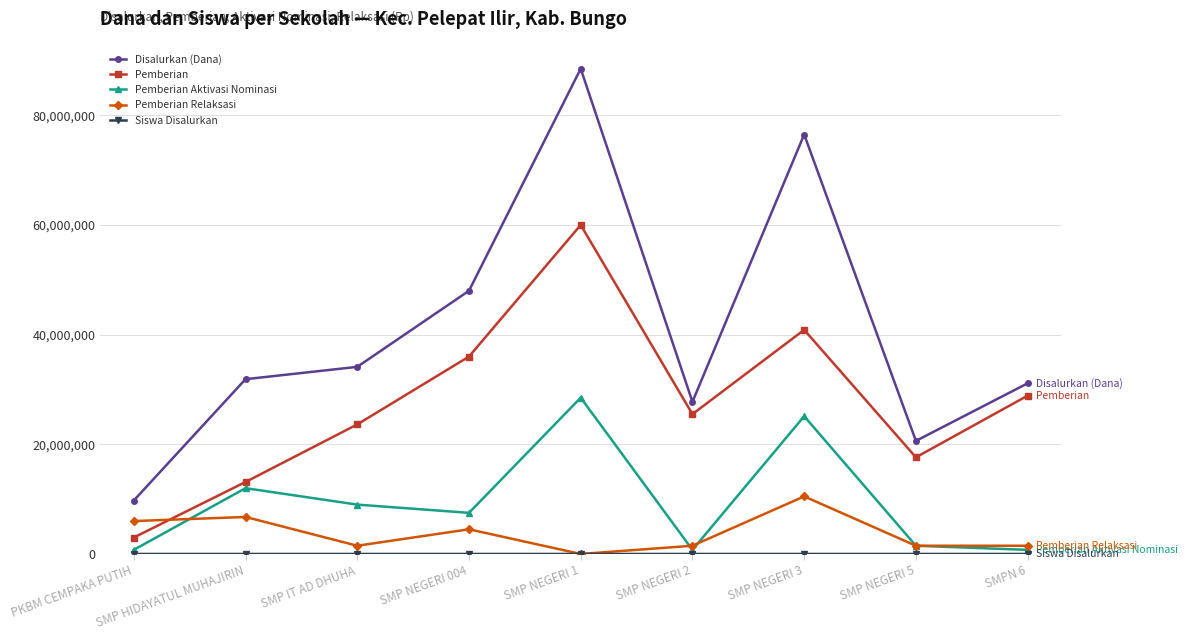

Where is Disalurkan (Dana) nearest to the value 49125000?

SMP NEGERI 004